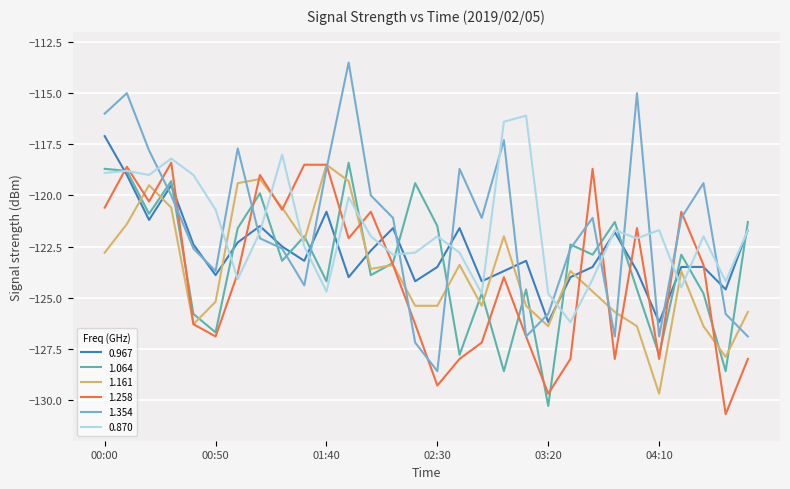

What is the highest value of the 1.161 series?

-118.5